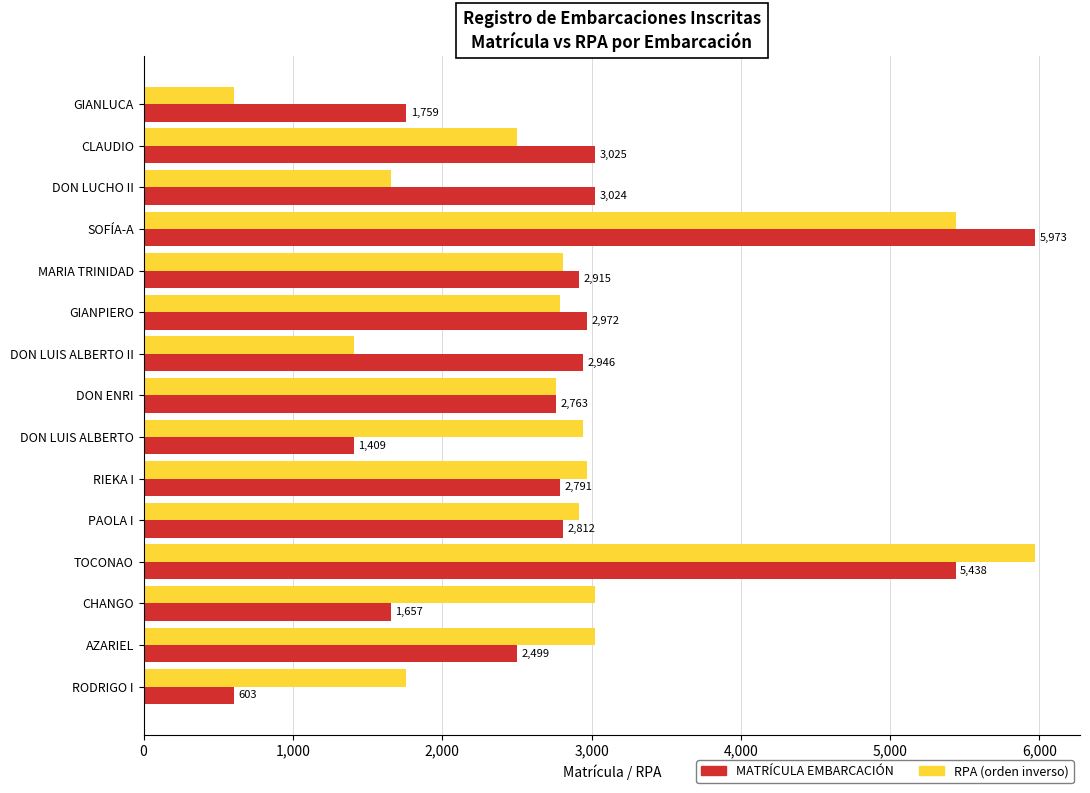

The MATRÍCULA EMBARCACIÓN series shows 4545 at DON ENRI. True or false?

False